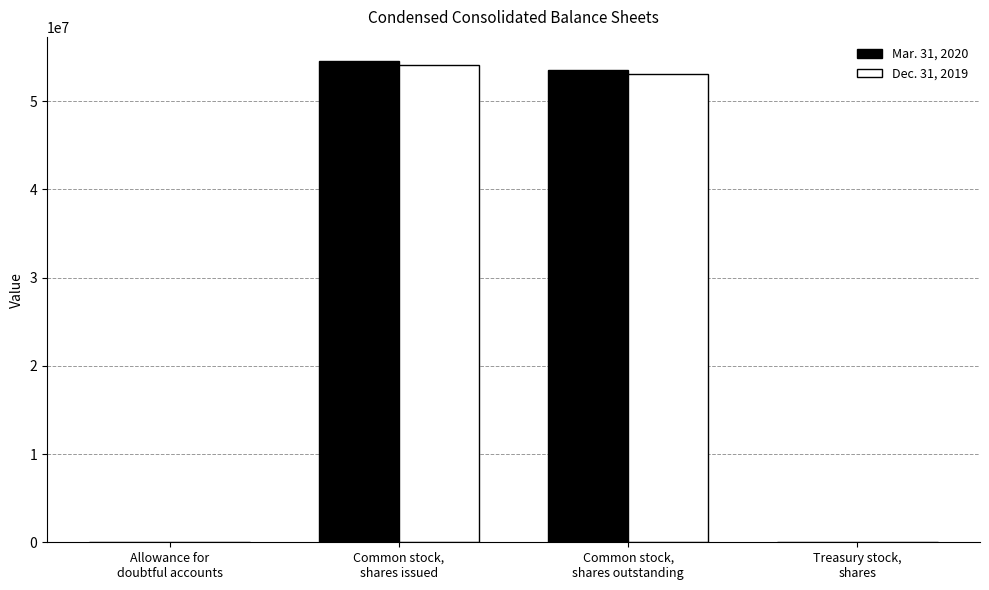

Which series has the largest total across all categories?

Mar. 31, 2020